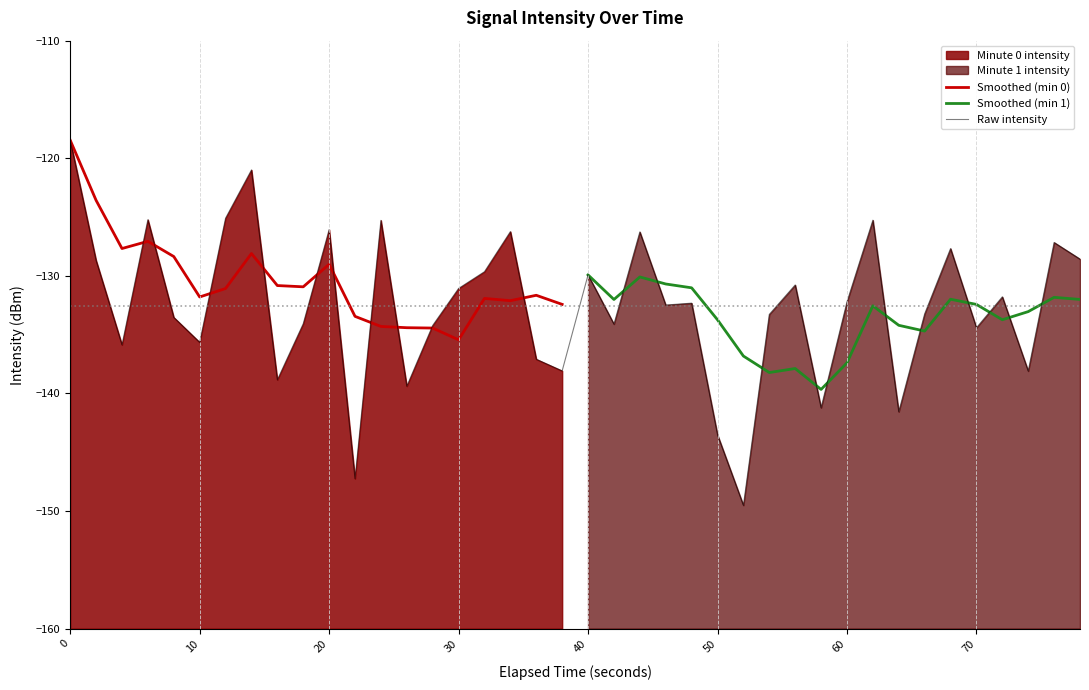

What is the smallest value displayed?

-149.5